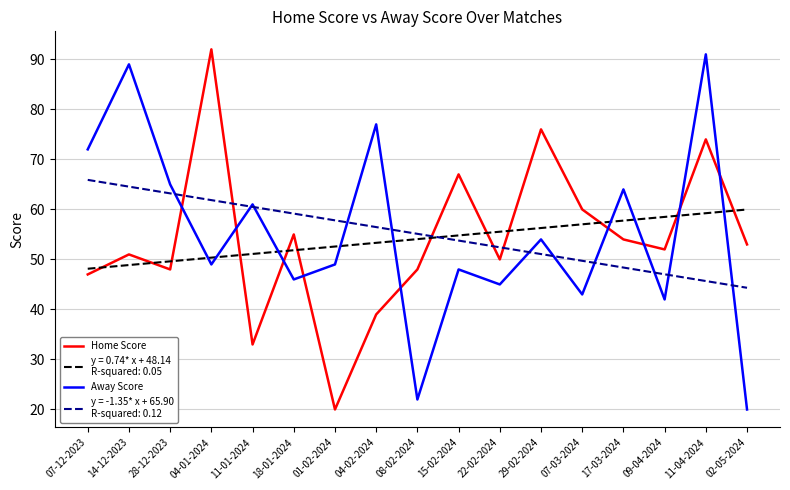

What position from the right is 07-12-2023?

17